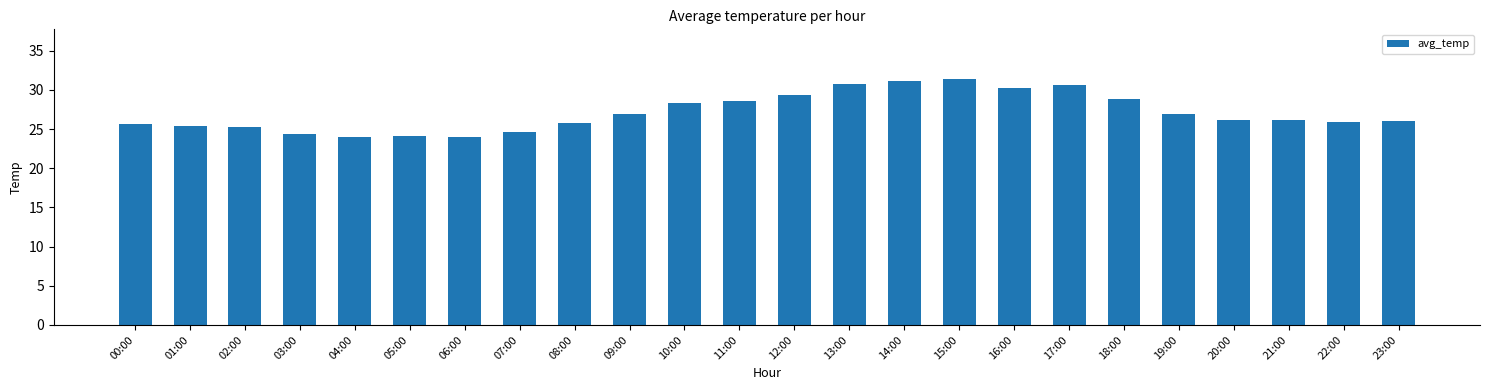

What is the smallest value displayed?

24.0